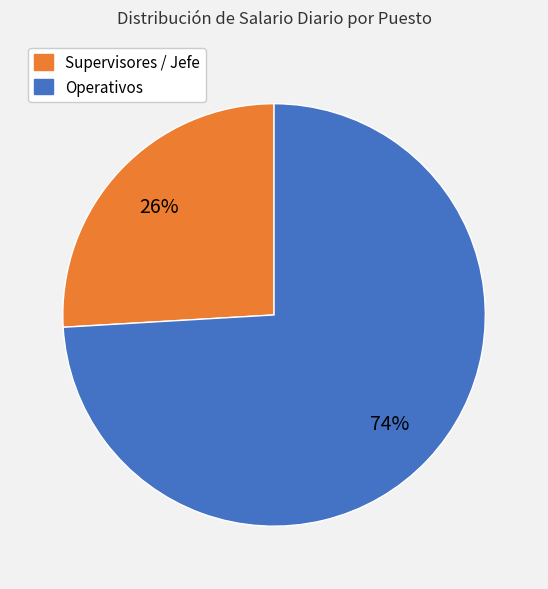

Which has a higher value, Operativos or Supervisores / Jefe?

Operativos